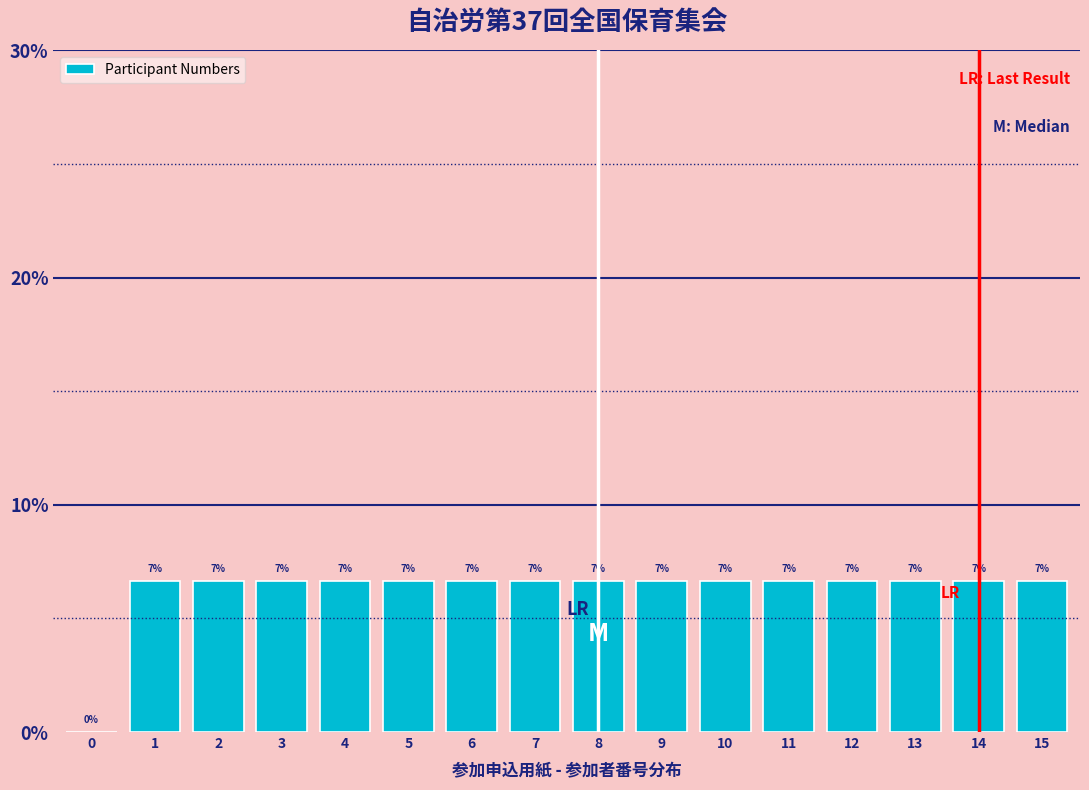

Are the bars horizontal?

No